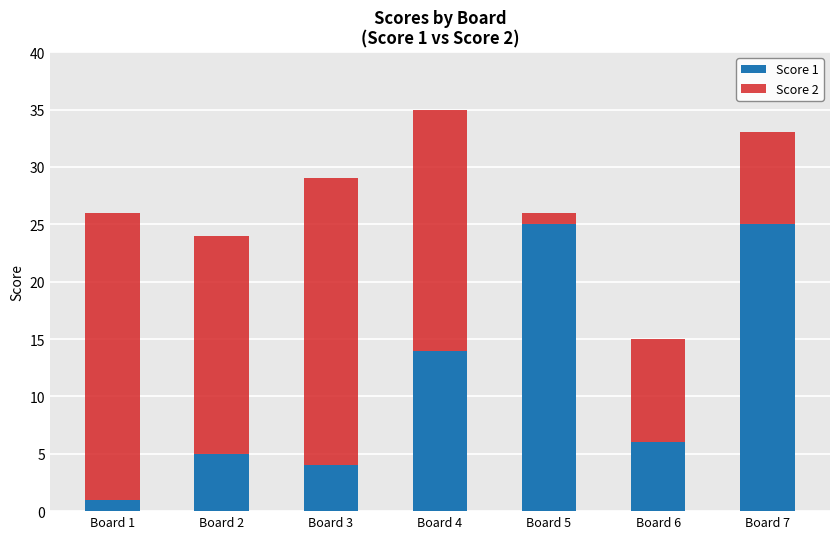

The Score 1 series shows 25 at Board 7. True or false?

True